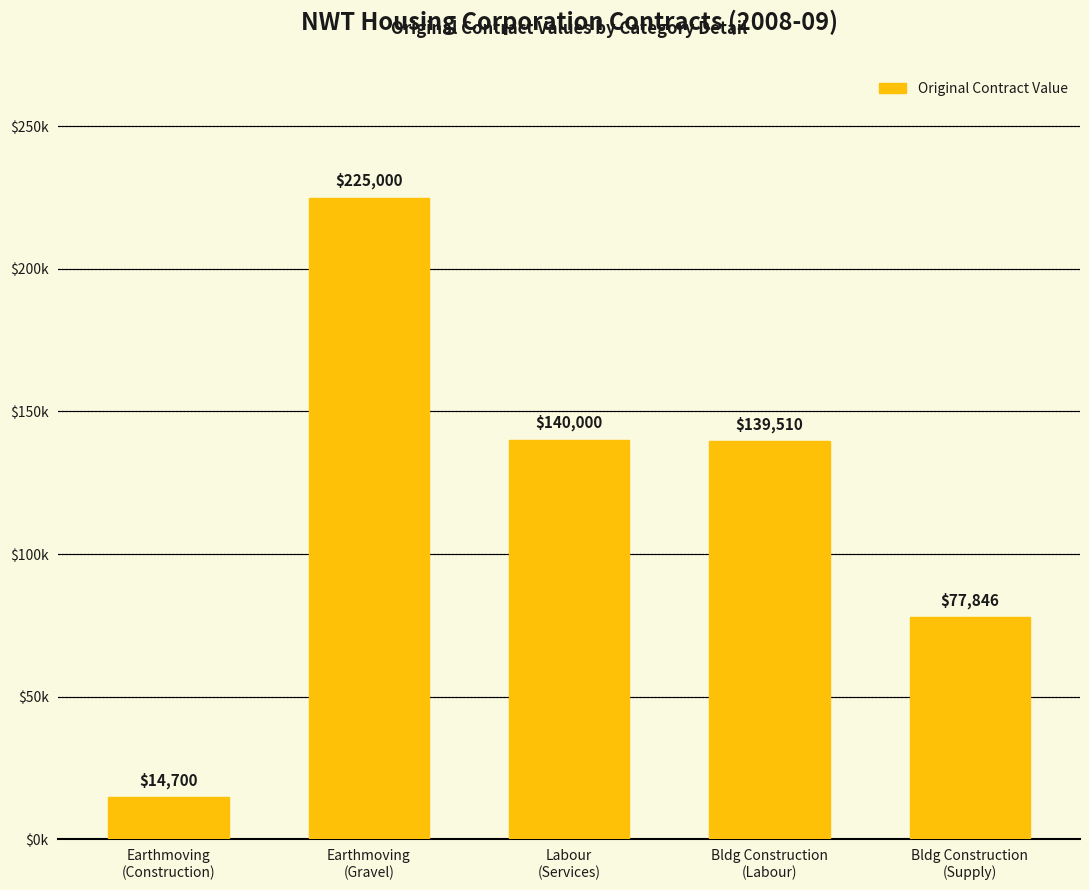

What is the greatest value displayed?

225000.0